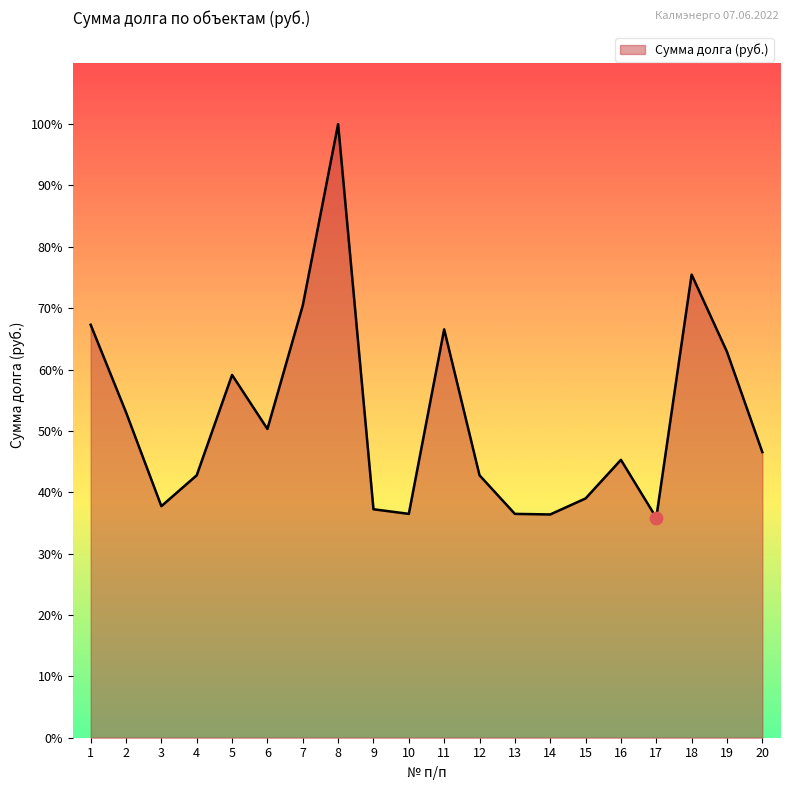

Is this an area chart (filled region under the line)?

Yes